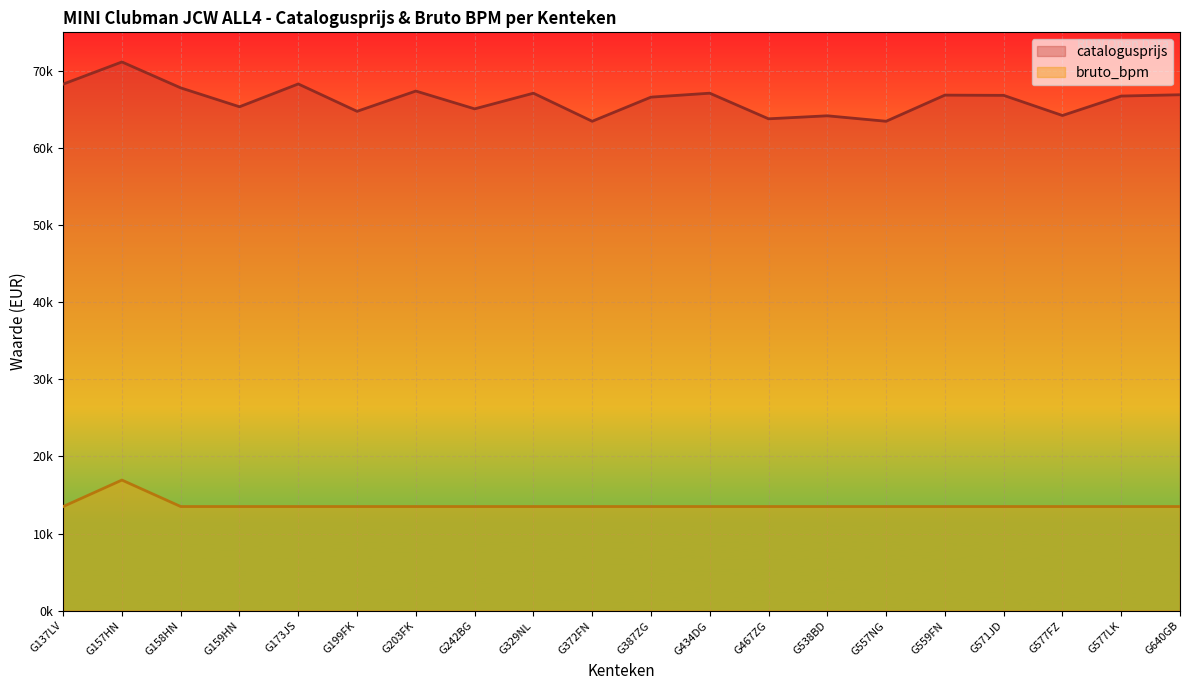

Which label corresponds to the largest value in the chart?

G157HN